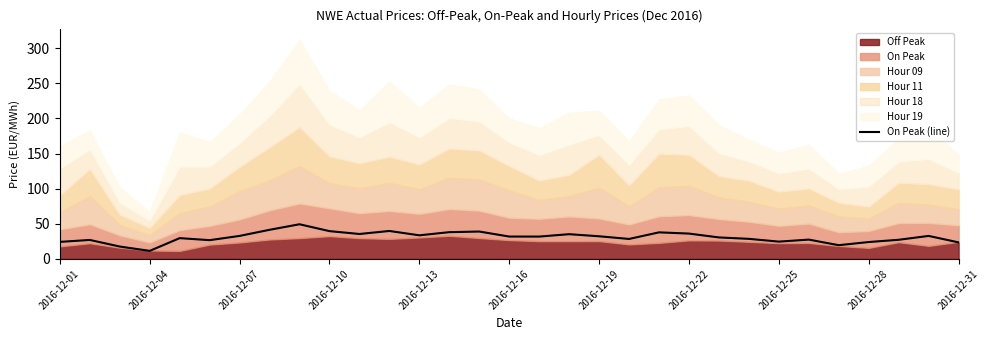

What is the lowest value of the On Peak (line) series?

11.5